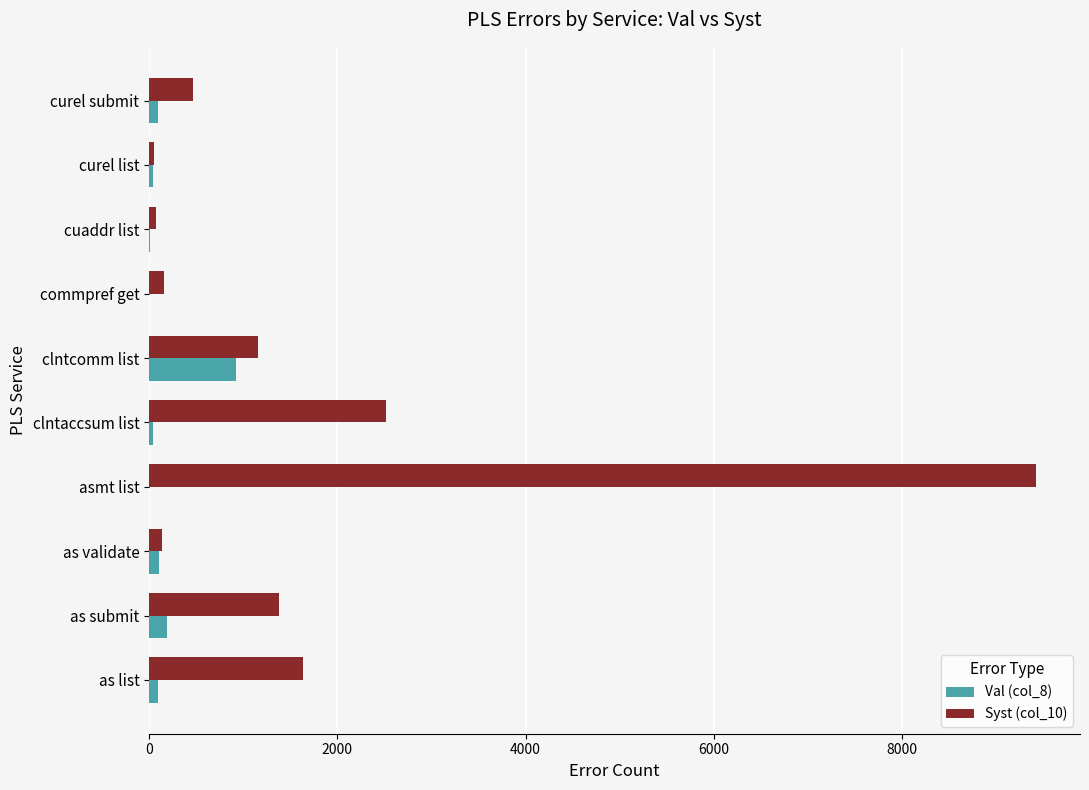

Which series has the largest total across all categories?

Syst (col_10)